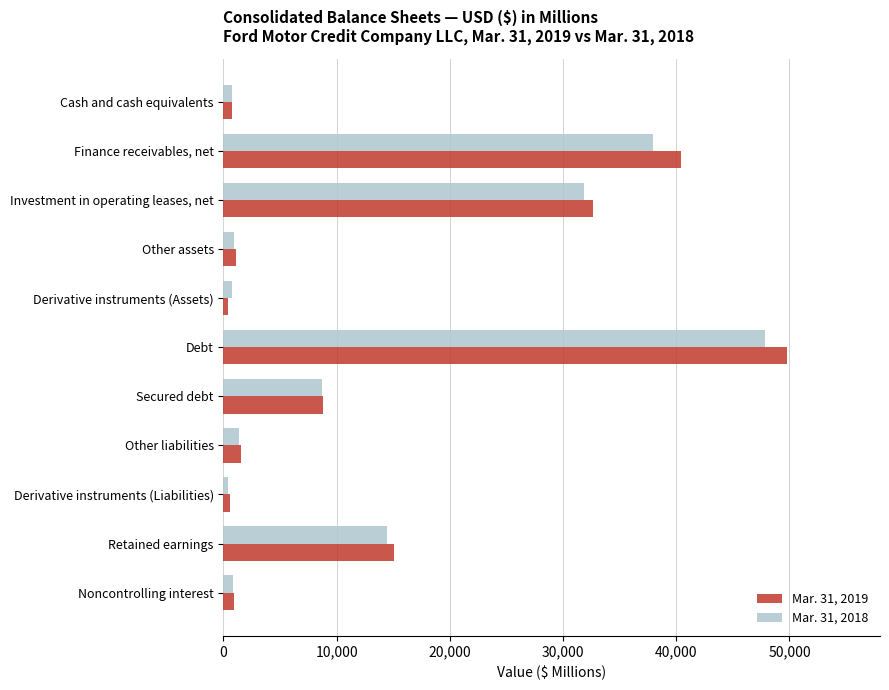

Which series has the widest spread of values?

Mar. 31, 2019